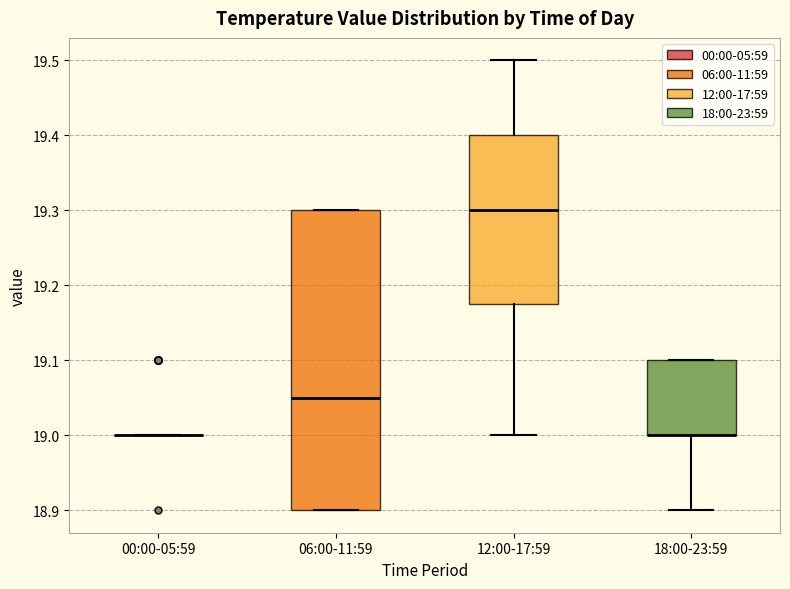

Reading left to right, transcribe this box plot: for each box, give where its median line is, the range the box spans, and where its two whiskers end, as read against the y-axis. The values are not printed on the chart, so give them approximately, as read against the axis.

00:00-05:59: box collapsed to a line at 19.00, whiskers 19.00 to 19.00
06:00-11:59: median 19.05, box 18.90 to 19.30, whiskers 18.90 to 19.30
12:00-17:59: median 19.30, box 19.18 to 19.40, whiskers 19.00 to 19.50
18:00-23:59: median 19.00 (drawn on the box's lower edge), box 19.00 to 19.10, whiskers 18.90 to 19.10